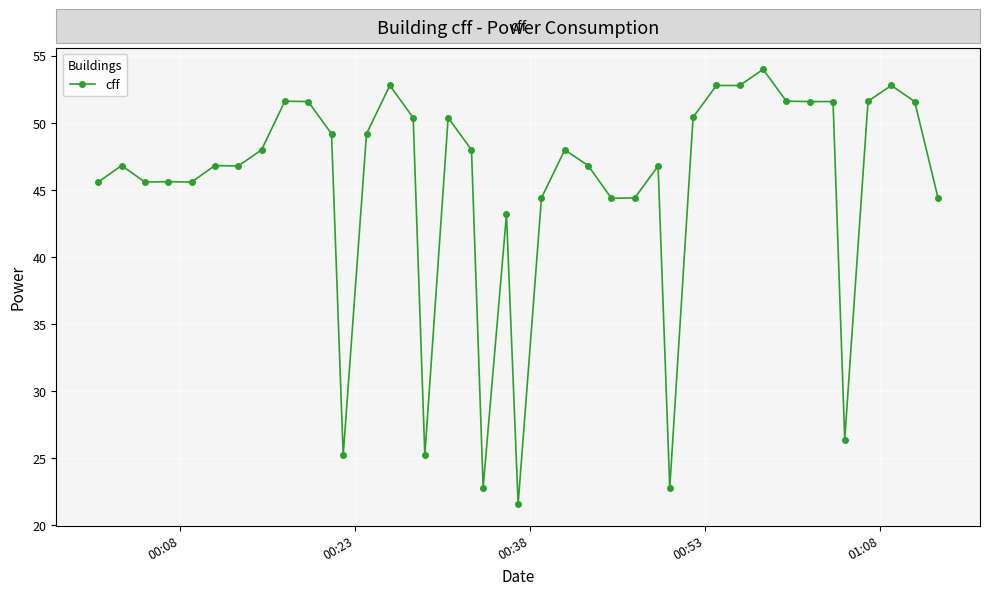

What is the average value?

45.0